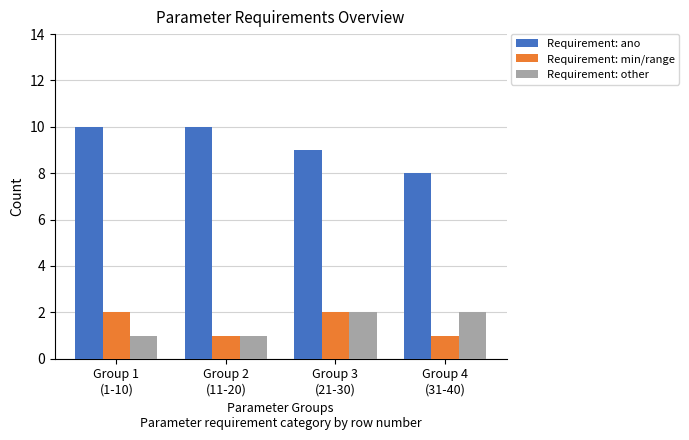

What position from the right is Group 3
(21-30)?

2